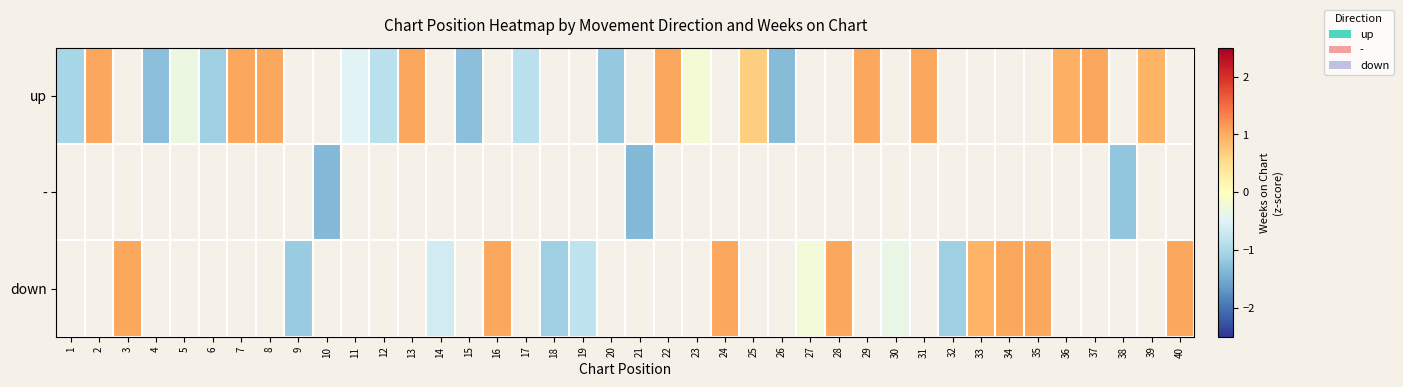

What is the sum of the up values at 13 and 25?

1.7